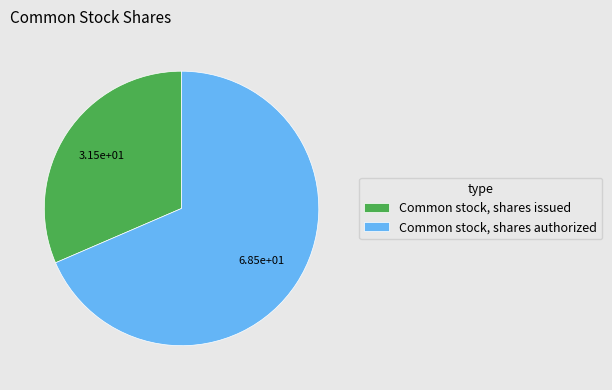

Is there a majority slice in this chart?

Yes